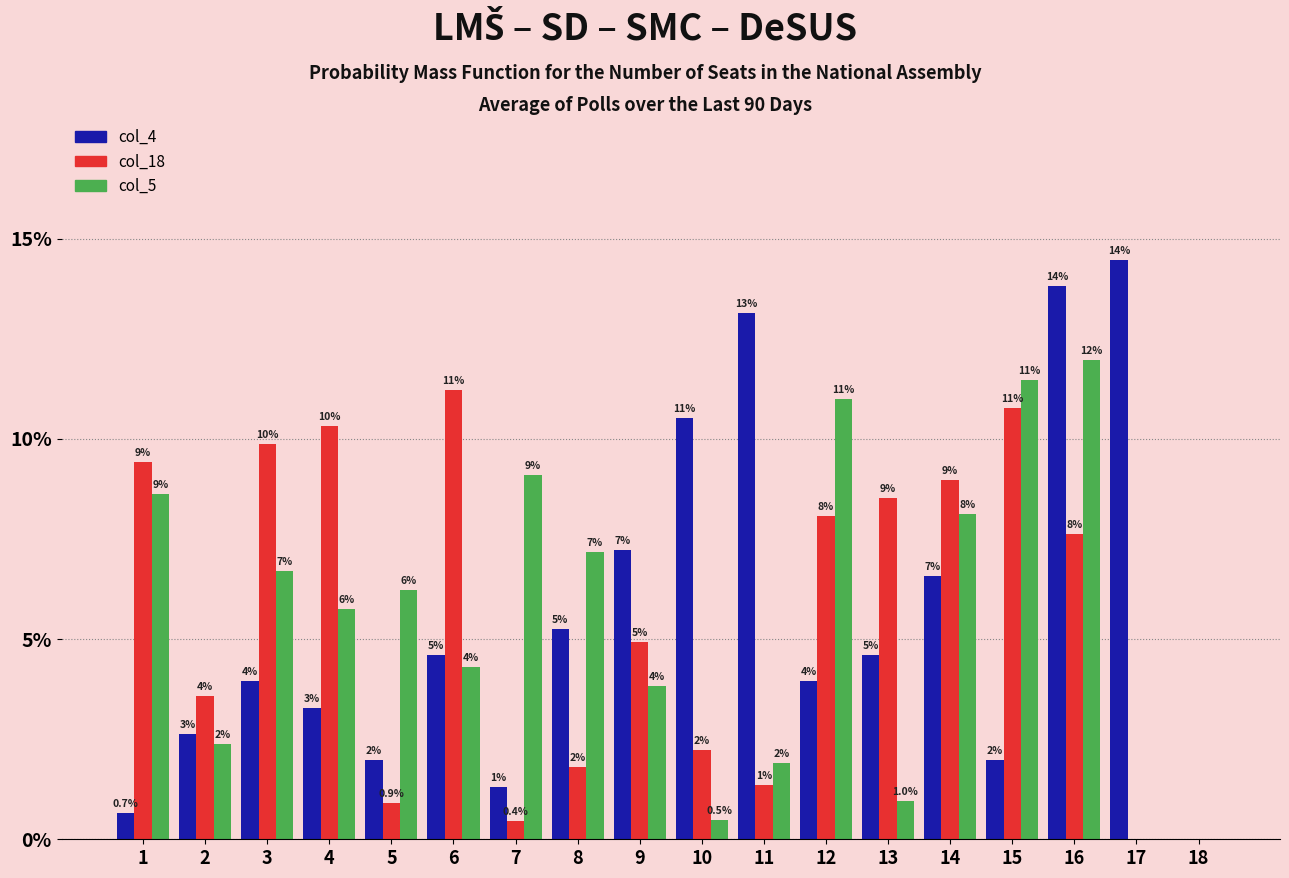

What is the value of the col_5 bar at the 5th from the left?

0.1